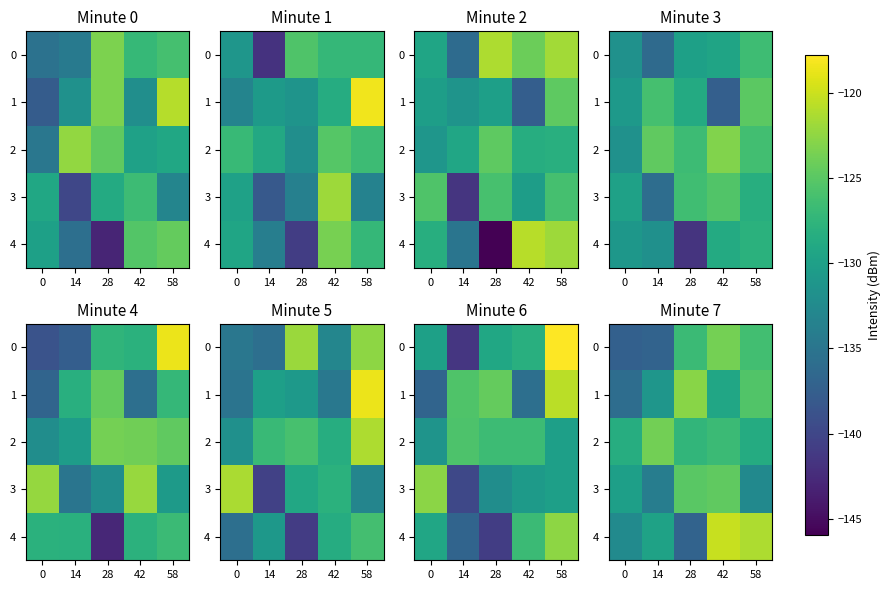

What is the difference between the maximum and minimum values in the 3 series?

9.4